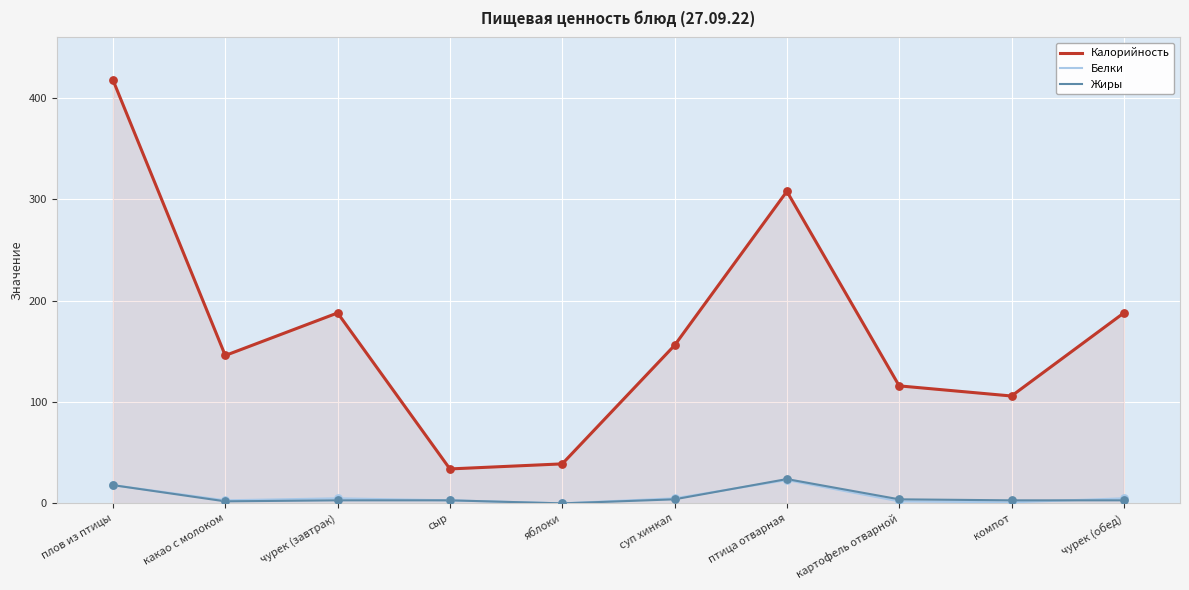

What are all the series names shown in the legend?

Калорийность, Белки, Жиры